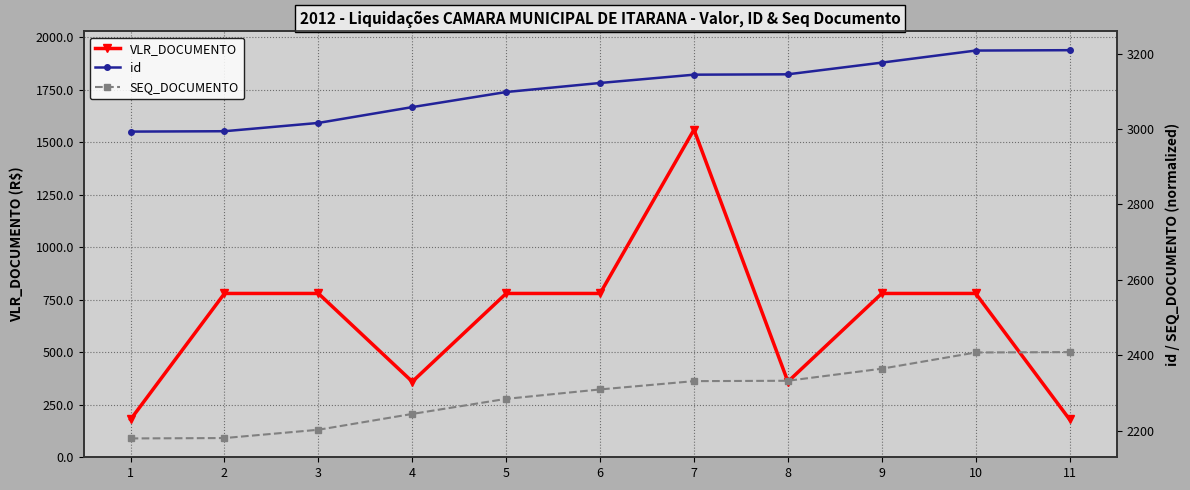

Where does the id series first go above 3122?

7